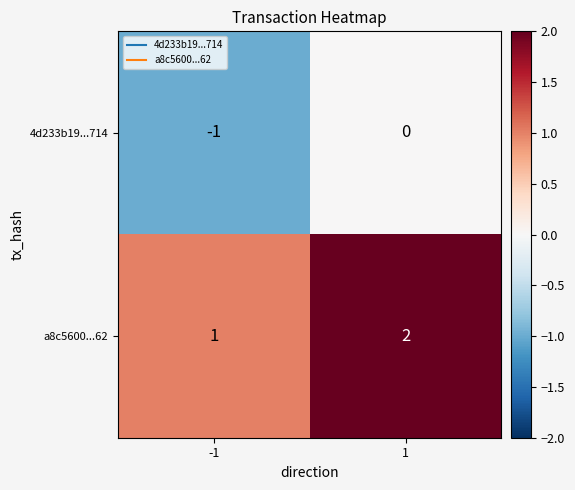

How many series are shown in this chart?

2